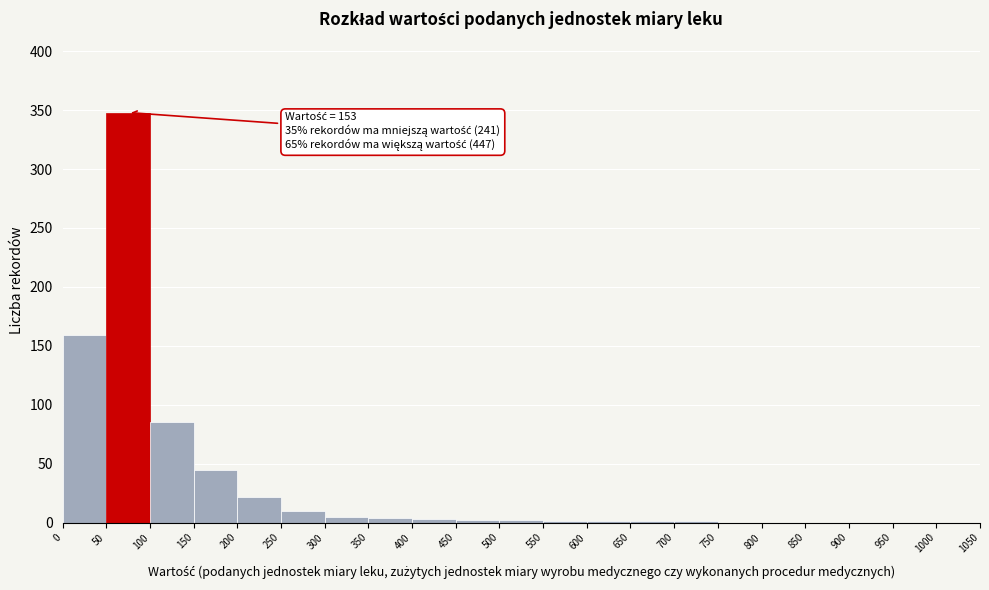

Which range on the x-axis has the tallest bar?

50 to 100